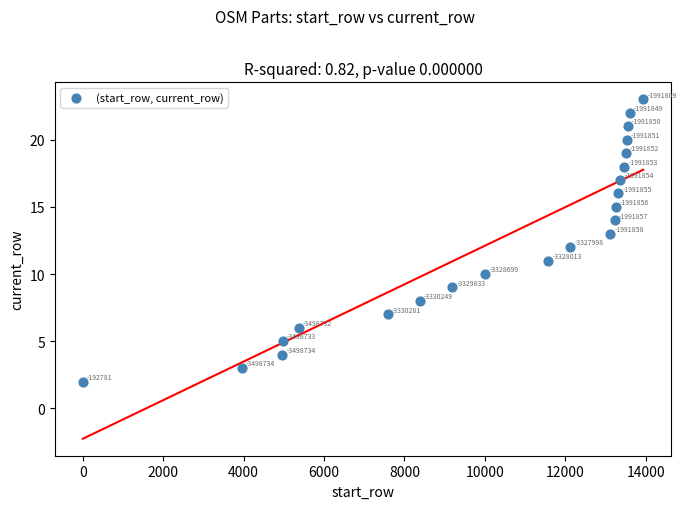

What Y value in the scatter plot is closest to 12?

12